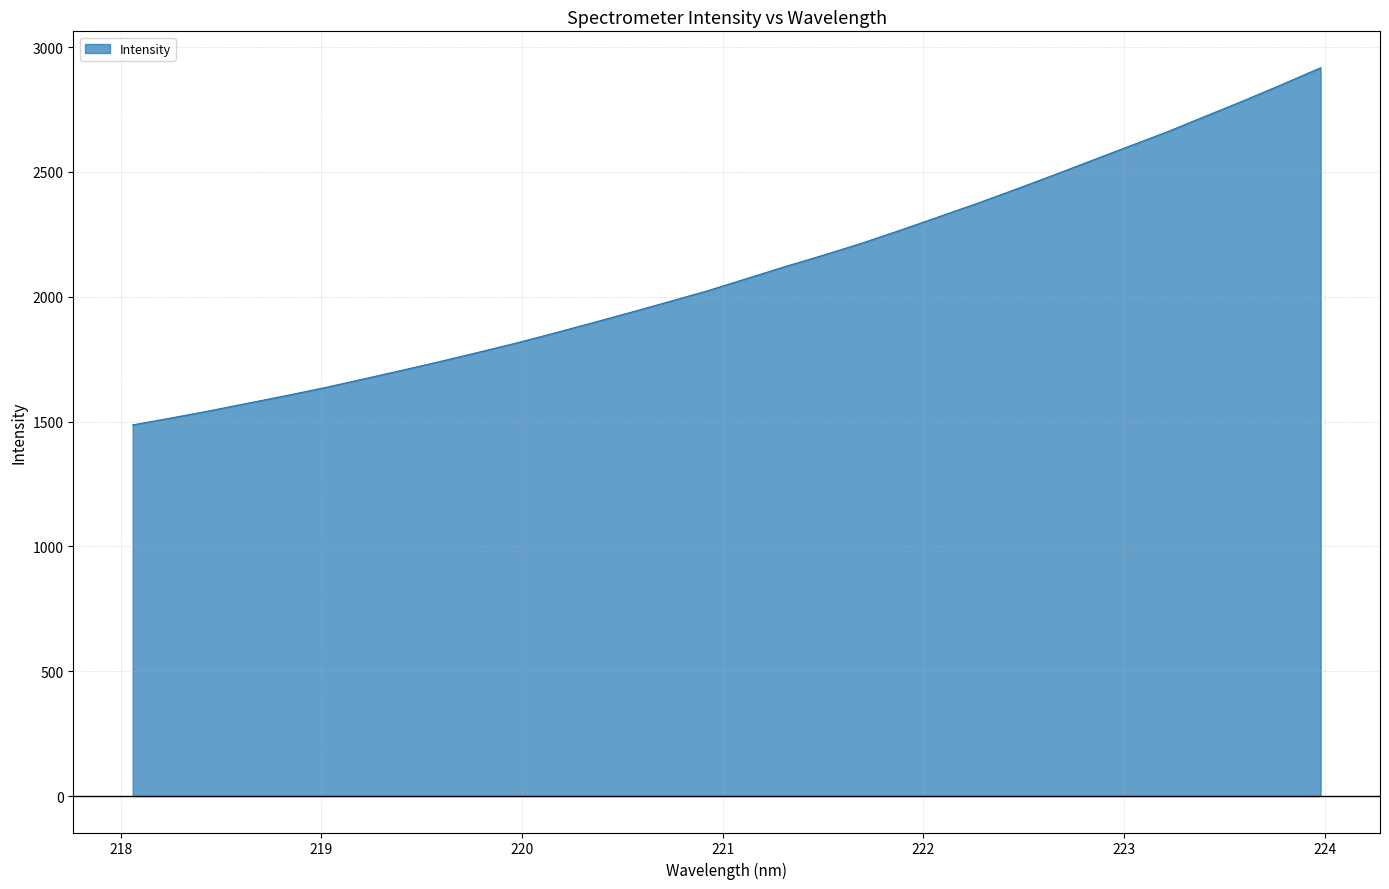

What is the minimum value shown in the chart?

1486.9